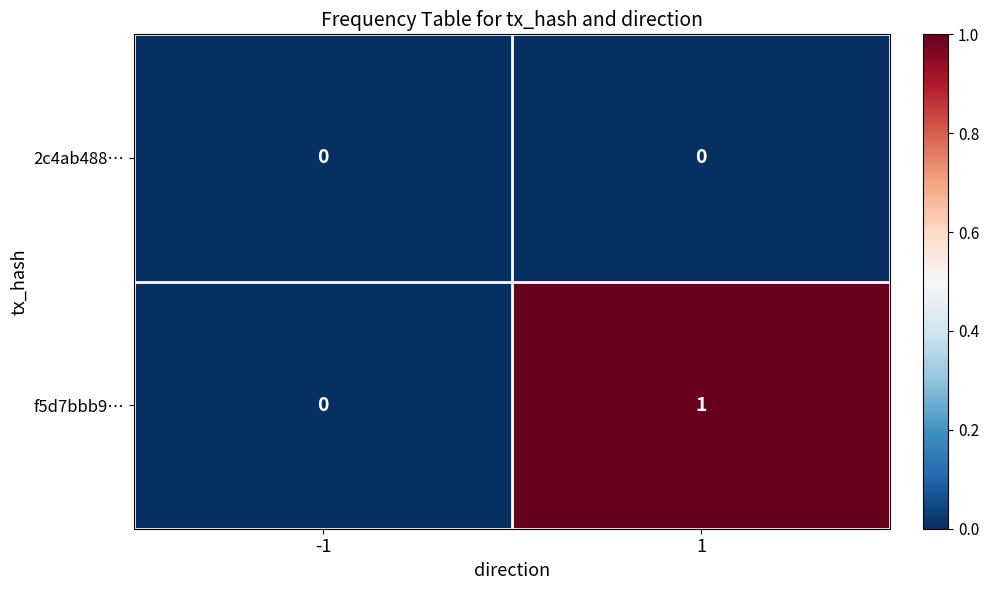

The value of 2c4ab488… at 1 is 0. True or false?

True